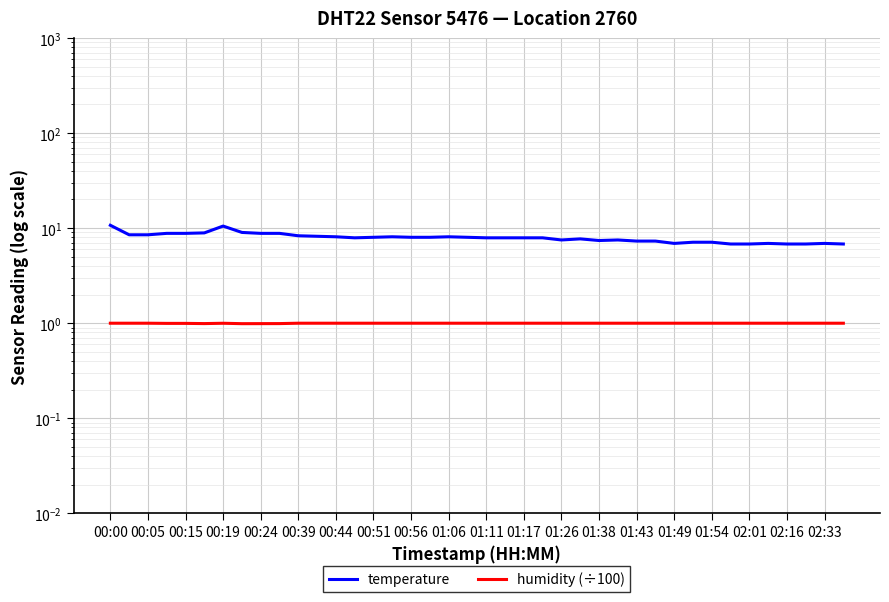

The temperature series shows 5.1 at 01:06. True or false?

False